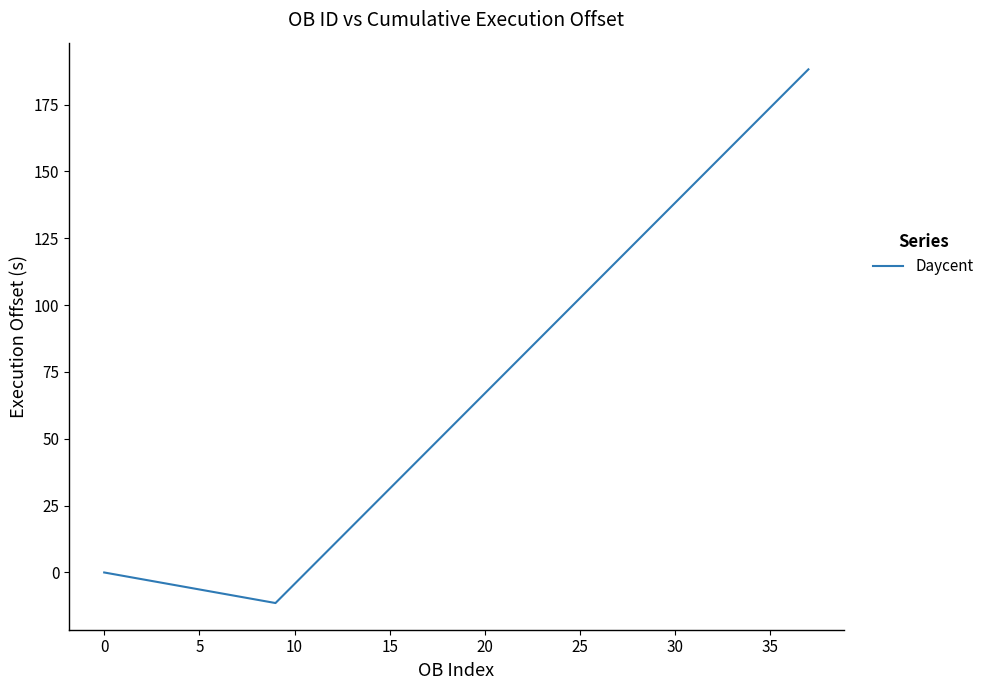

What is the greatest value displayed?

188.2